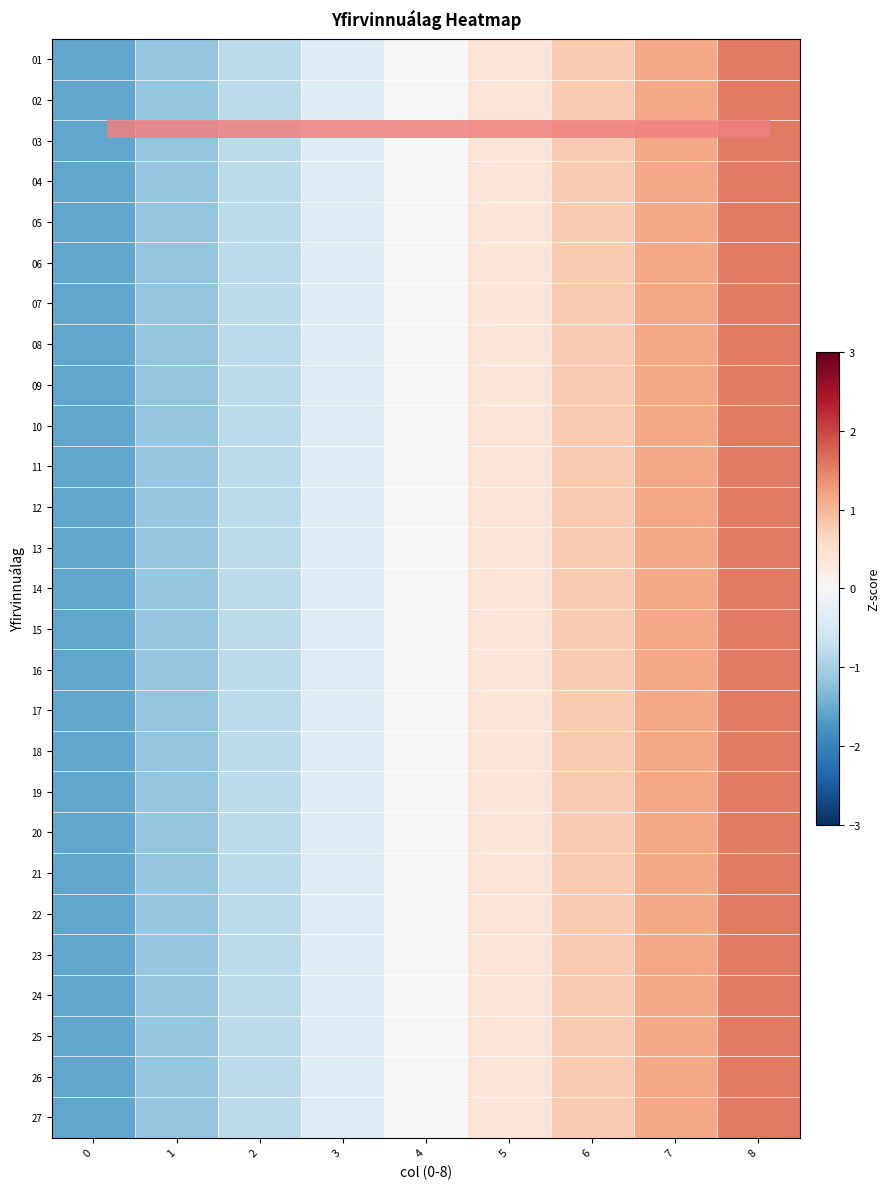

Which series has the largest range (max minus min)?

10